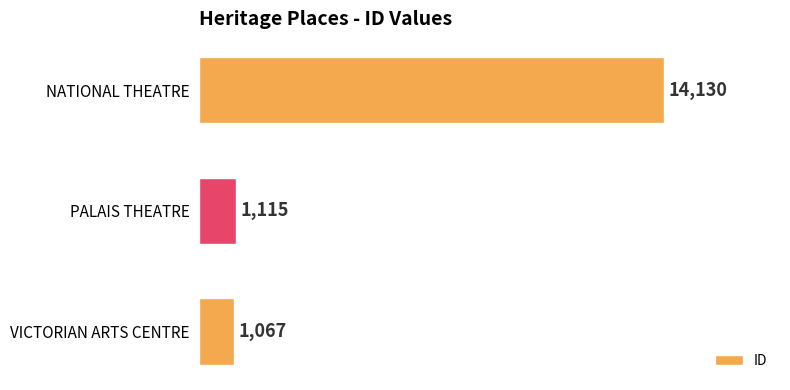

Reading bottom to top, list all the values displayed in this chart.

VICTORIAN ARTS CENTRE=1067	PALAIS THEATRE=1115	NATIONAL THEATRE=14130